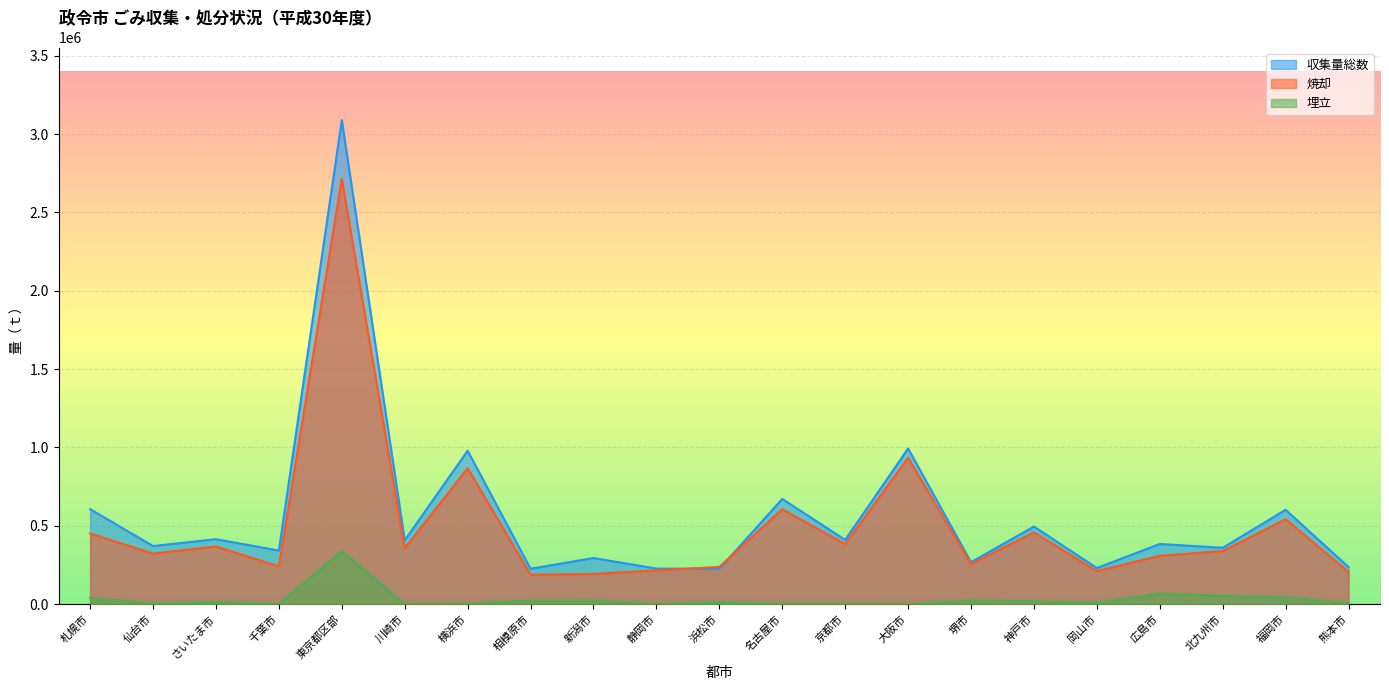

Does the chart display data point markers on the line(s)?

No